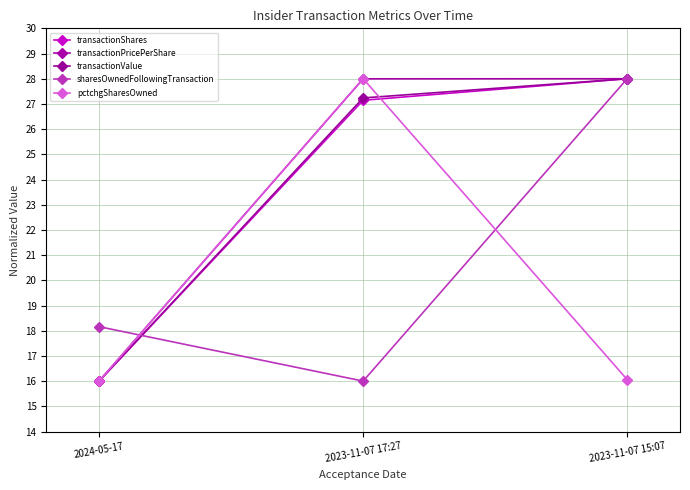

What is the difference between the maximum and minimum values in the transactionShares series?

12.0